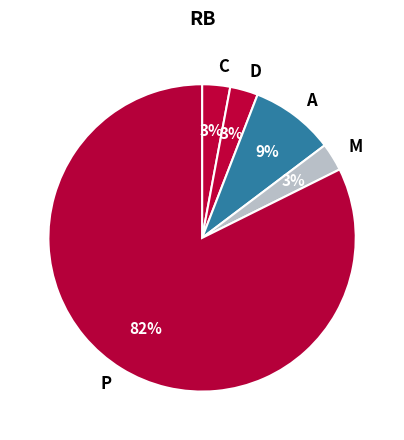

To the nearest percent, what percentage of the pie is D?

3%